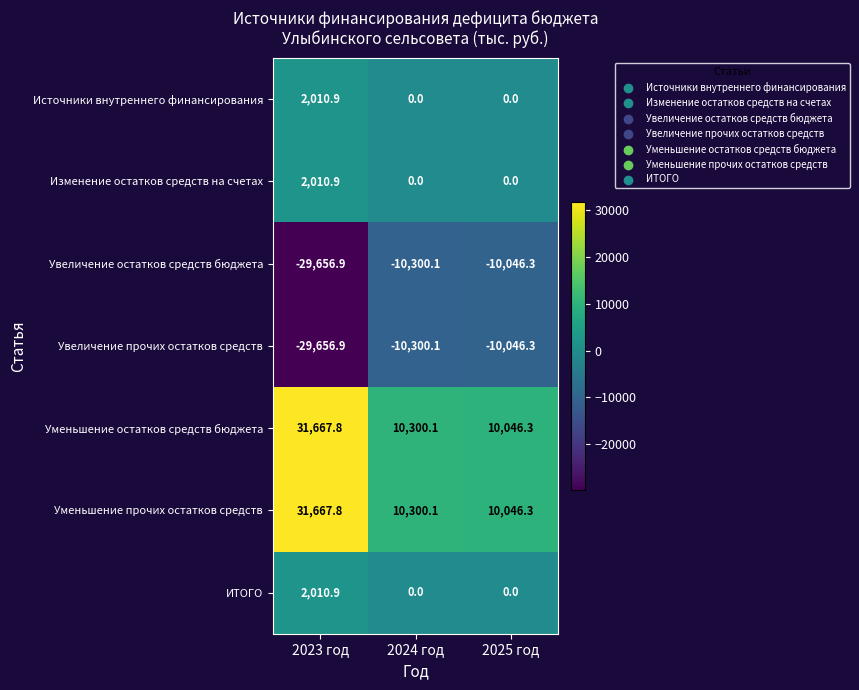

At how many categories does at least one series exceed 8100?

3